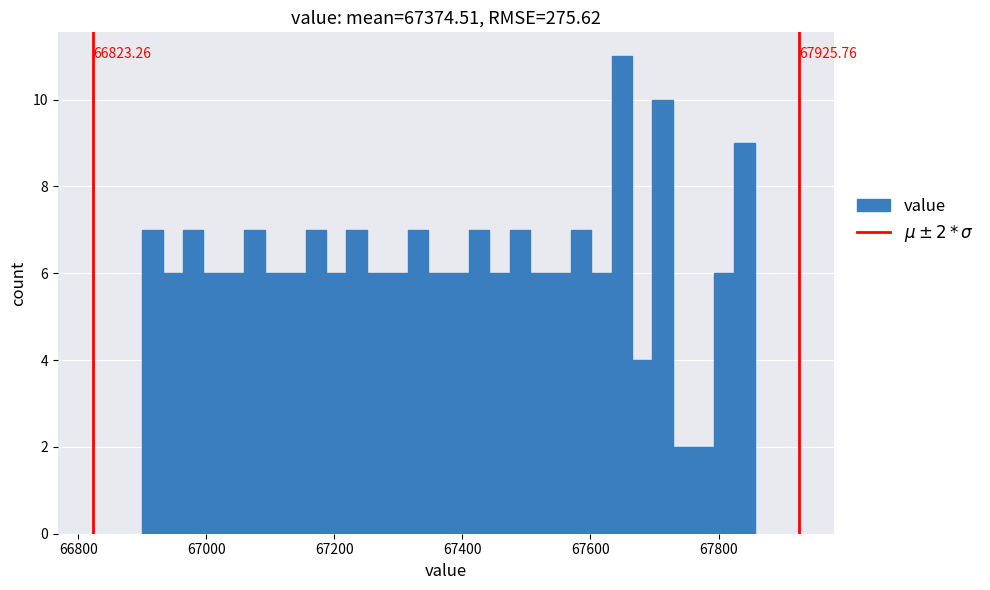

Around what value on the x-axis is the tallest bar? Give the approximate position of its centre, as read against the axis.

67640